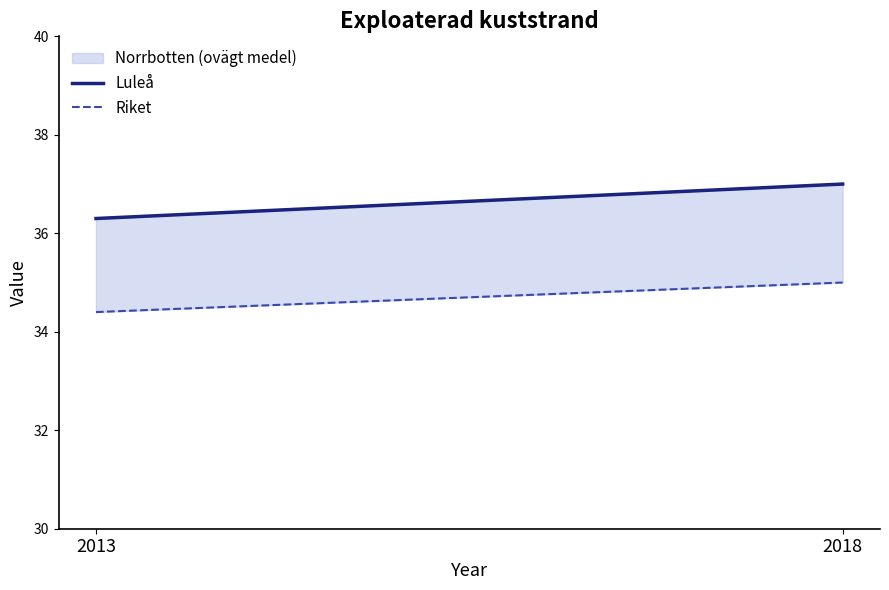

How many values in the Luleå series are below 37?

1